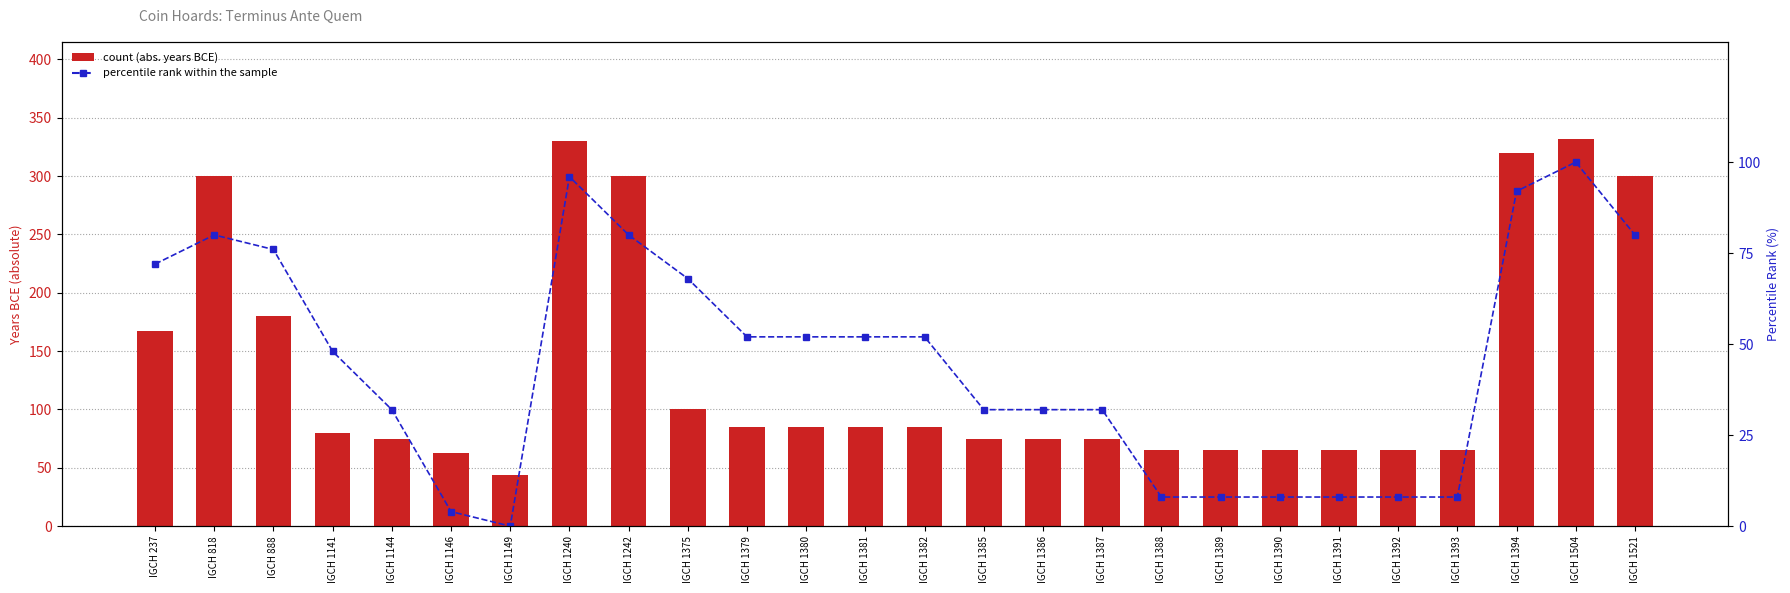

Is the value of Terminus Ante Quem (abs) at IGCH 1394 greater than the value of percentile rank within the sample at IGCH 1375?

Yes